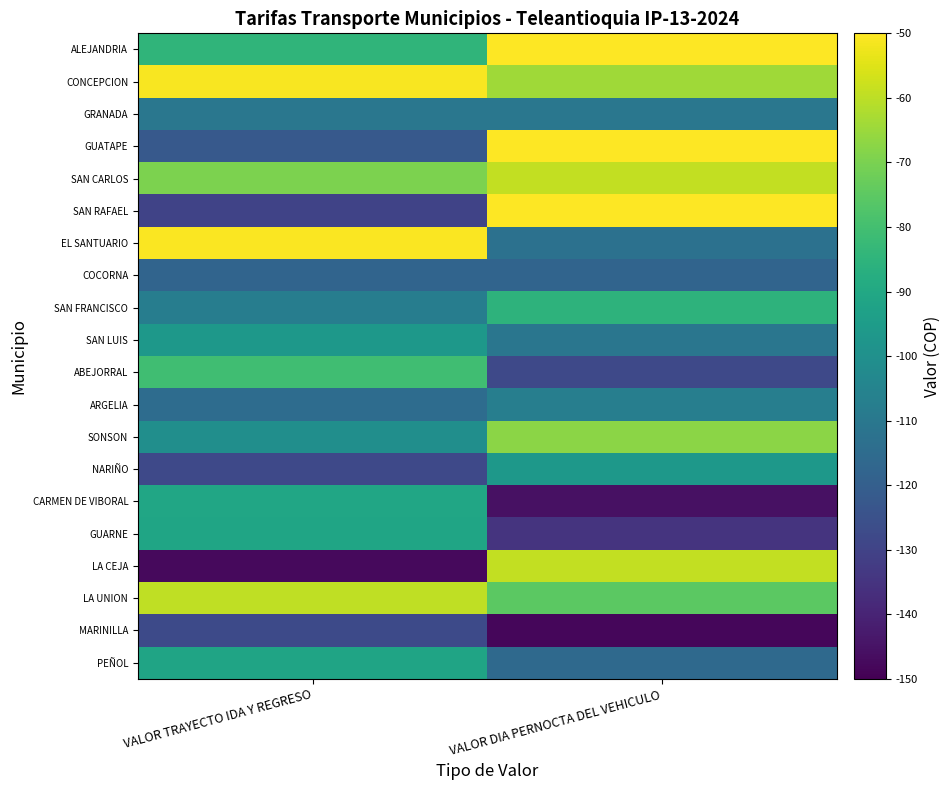

Reading left to right, transcribe all the data shown in this chart.

ALEJANDRIA: VALOR TRAYECTO IDA Y REGRESO=-84.5	VALOR DIA PERNOCTA DEL VEHICULO=-50.0
CONCEPCION: VALOR TRAYECTO IDA Y REGRESO=-50.8	VALOR DIA PERNOCTA DEL VEHICULO=-64.1
GRANADA: VALOR TRAYECTO IDA Y REGRESO=-110.4	VALOR DIA PERNOCTA DEL VEHICULO=-110.4
GUATAPE: VALOR TRAYECTO IDA Y REGRESO=-122.2	VALOR DIA PERNOCTA DEL VEHICULO=-50.0
SAN CARLOS: VALOR TRAYECTO IDA Y REGRESO=-69.9	VALOR DIA PERNOCTA DEL VEHICULO=-59.2
SAN RAFAEL: VALOR TRAYECTO IDA Y REGRESO=-129.9	VALOR DIA PERNOCTA DEL VEHICULO=-50.0
EL SANTUARIO: VALOR TRAYECTO IDA Y REGRESO=-50.8	VALOR DIA PERNOCTA DEL VEHICULO=-112.8
COCORNA: VALOR TRAYECTO IDA Y REGRESO=-117.8	VALOR DIA PERNOCTA DEL VEHICULO=-117.7
SAN FRANCISCO: VALOR TRAYECTO IDA Y REGRESO=-107.6	VALOR DIA PERNOCTA DEL VEHICULO=-85.5
SAN LUIS: VALOR TRAYECTO IDA Y REGRESO=-96.8	VALOR DIA PERNOCTA DEL VEHICULO=-110.9
ABEJORRAL: VALOR TRAYECTO IDA Y REGRESO=-80.8	VALOR DIA PERNOCTA DEL VEHICULO=-128.1
ARGELIA: VALOR TRAYECTO IDA Y REGRESO=-114.8	VALOR DIA PERNOCTA DEL VEHICULO=-107.4
SONSON: VALOR TRAYECTO IDA Y REGRESO=-100.4	VALOR DIA PERNOCTA DEL VEHICULO=-67.5
NARIÑO: VALOR TRAYECTO IDA Y REGRESO=-128.0	VALOR DIA PERNOCTA DEL VEHICULO=-96.6
CARMEN DE VIBORAL: VALOR TRAYECTO IDA Y REGRESO=-90.8	VALOR DIA PERNOCTA DEL VEHICULO=-145.4
GUARNE: VALOR TRAYECTO IDA Y REGRESO=-91.2	VALOR DIA PERNOCTA DEL VEHICULO=-134.9
LA CEJA: VALOR TRAYECTO IDA Y REGRESO=-147.5	VALOR DIA PERNOCTA DEL VEHICULO=-59.1
LA UNION: VALOR TRAYECTO IDA Y REGRESO=-59.4	VALOR DIA PERNOCTA DEL VEHICULO=-75.2
MARINILLA: VALOR TRAYECTO IDA Y REGRESO=-127.5	VALOR DIA PERNOCTA DEL VEHICULO=-148.2
PEÑOL: VALOR TRAYECTO IDA Y REGRESO=-91.6	VALOR DIA PERNOCTA DEL VEHICULO=-116.0